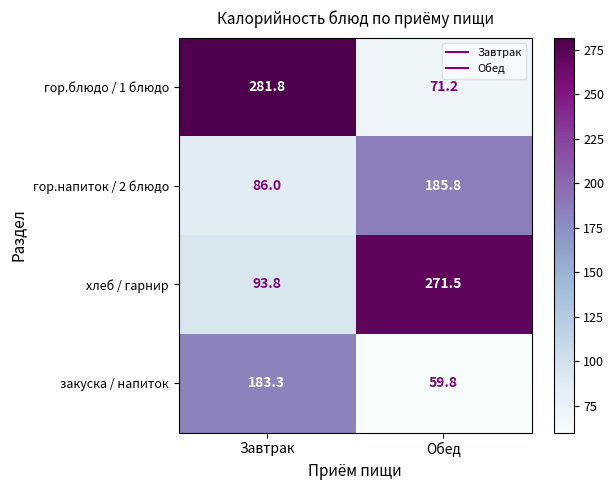

The value of закуска / напиток at Обед is 31.9. True or false?

False